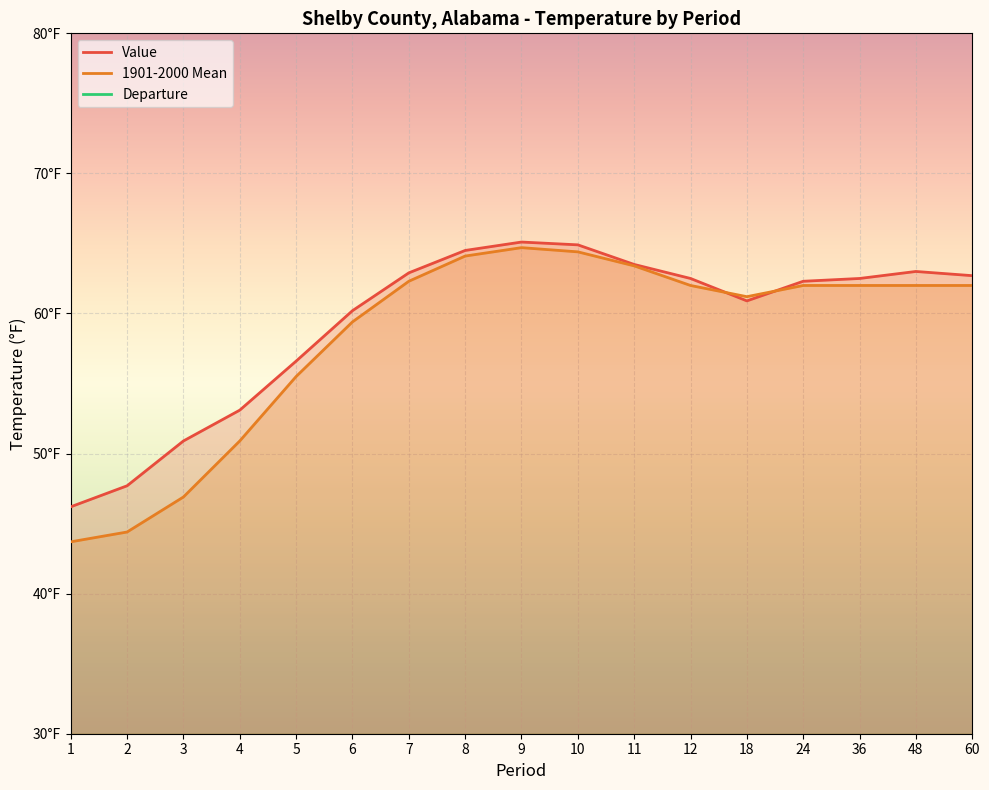

Between 7 and 8, which series saw the biggest shift?

1901-2000 Mean